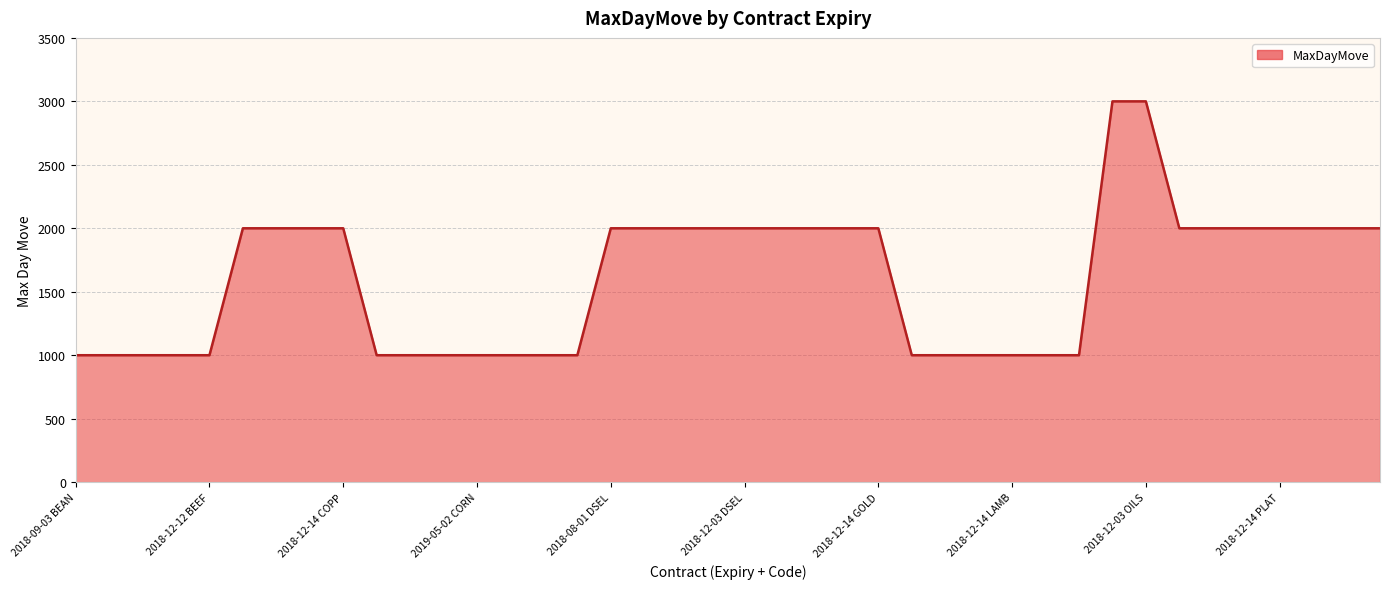

Does the chart display data point markers on the line(s)?

No